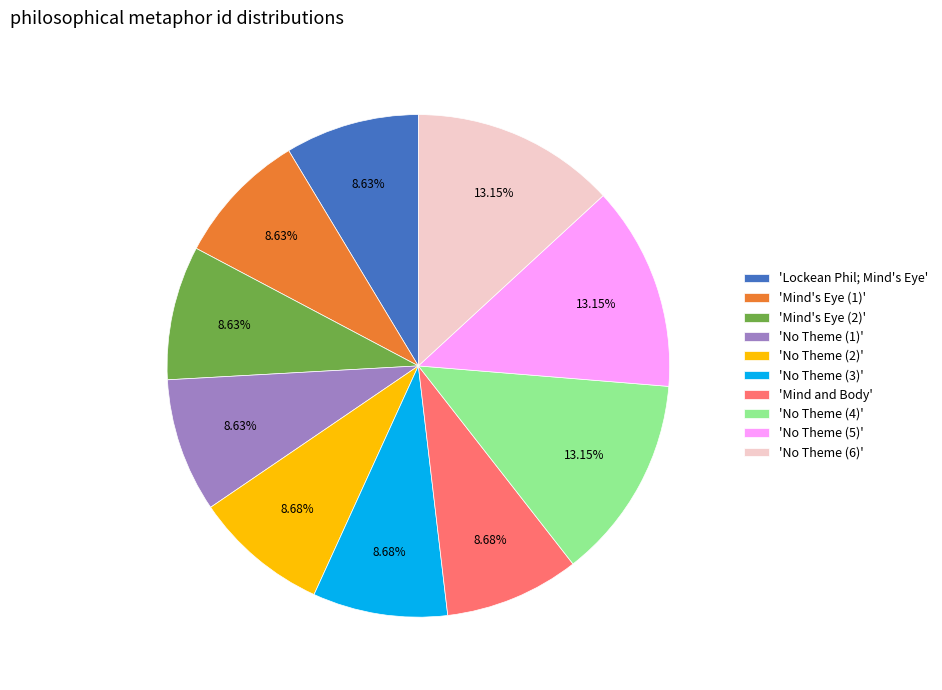

Does any single category account for the majority?

No